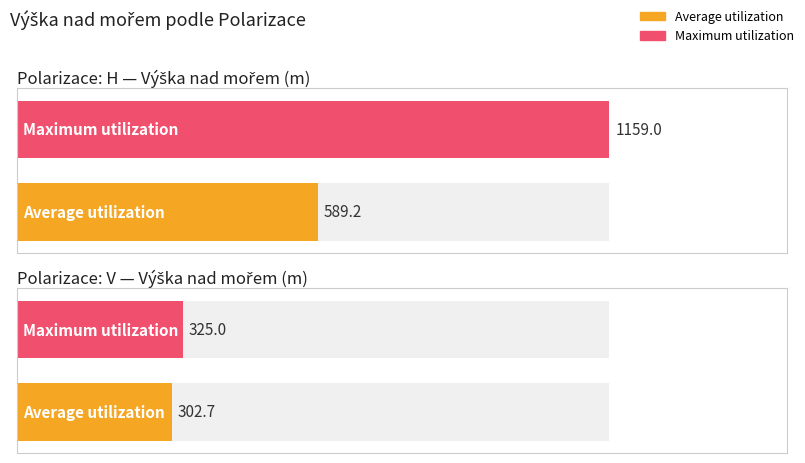

The Maximum utilization series shows 131 at V. True or false?

False